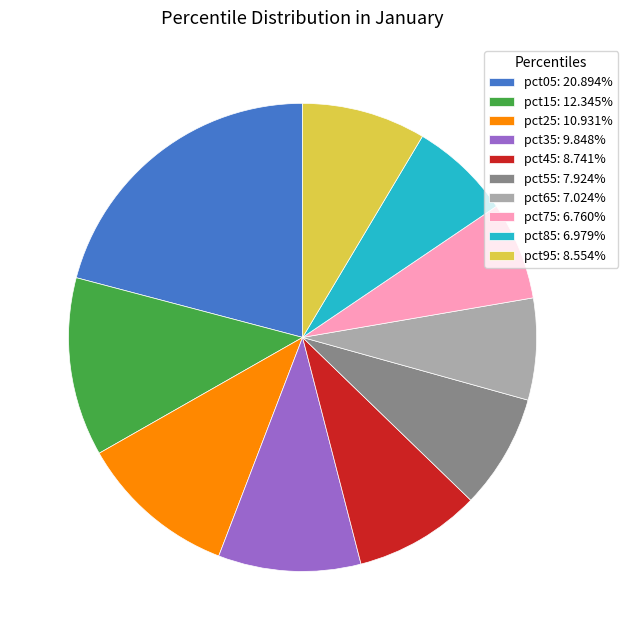

Does any single category account for the majority?

No